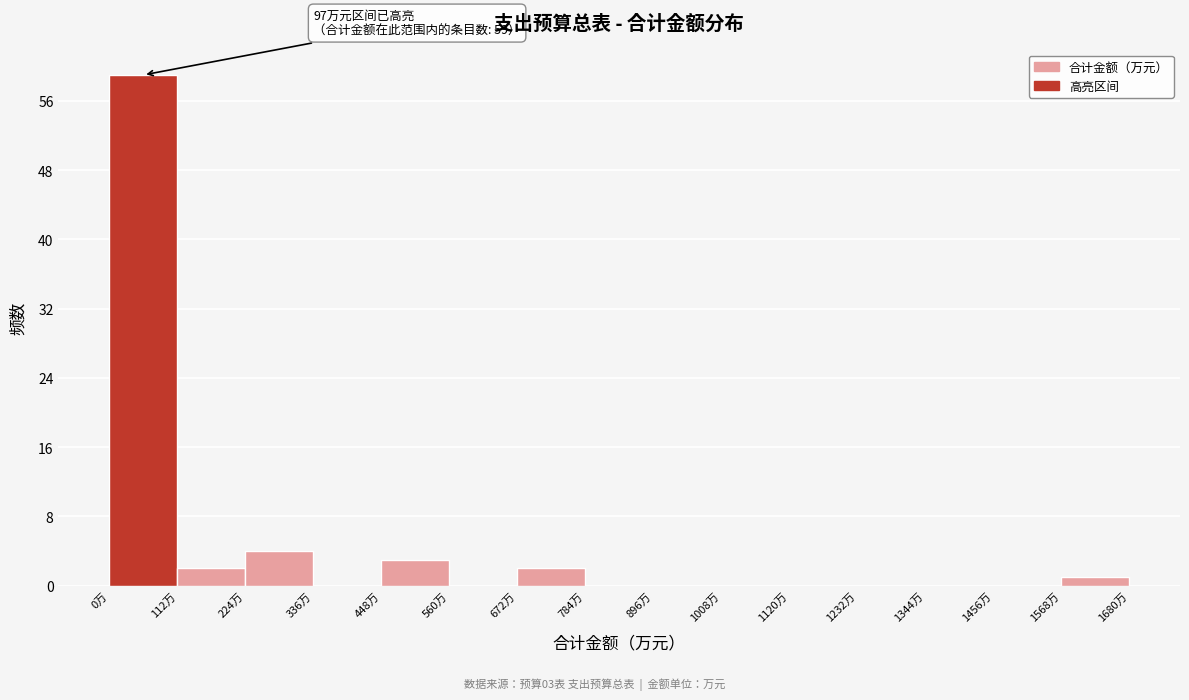

Over which range of the x-axis is the bar tallest?

0 to 120